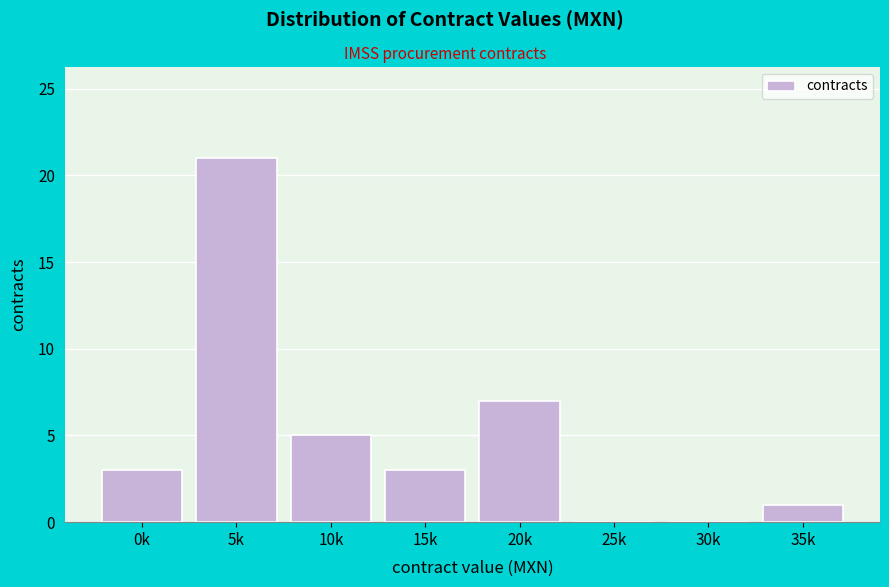

Reading left to right, extract all data points from this chart.

0k=3	5k=21	10k=5	15k=3	20k=7	25k=0	30k=0	35k=1